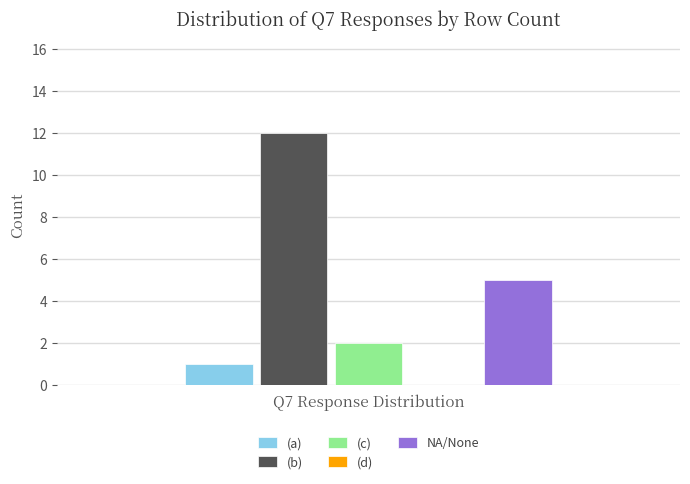

What is the spread (max minus min) of values at Q7 Response Distribution?

11